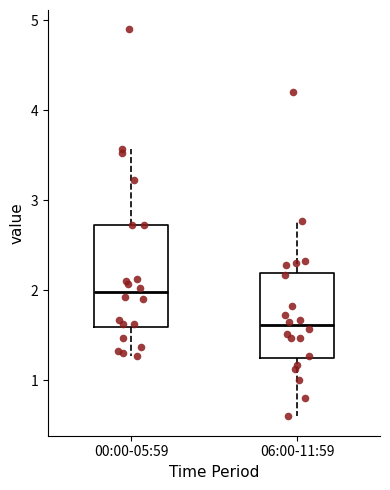

Which box's median line is the highest?

00:00-05:59